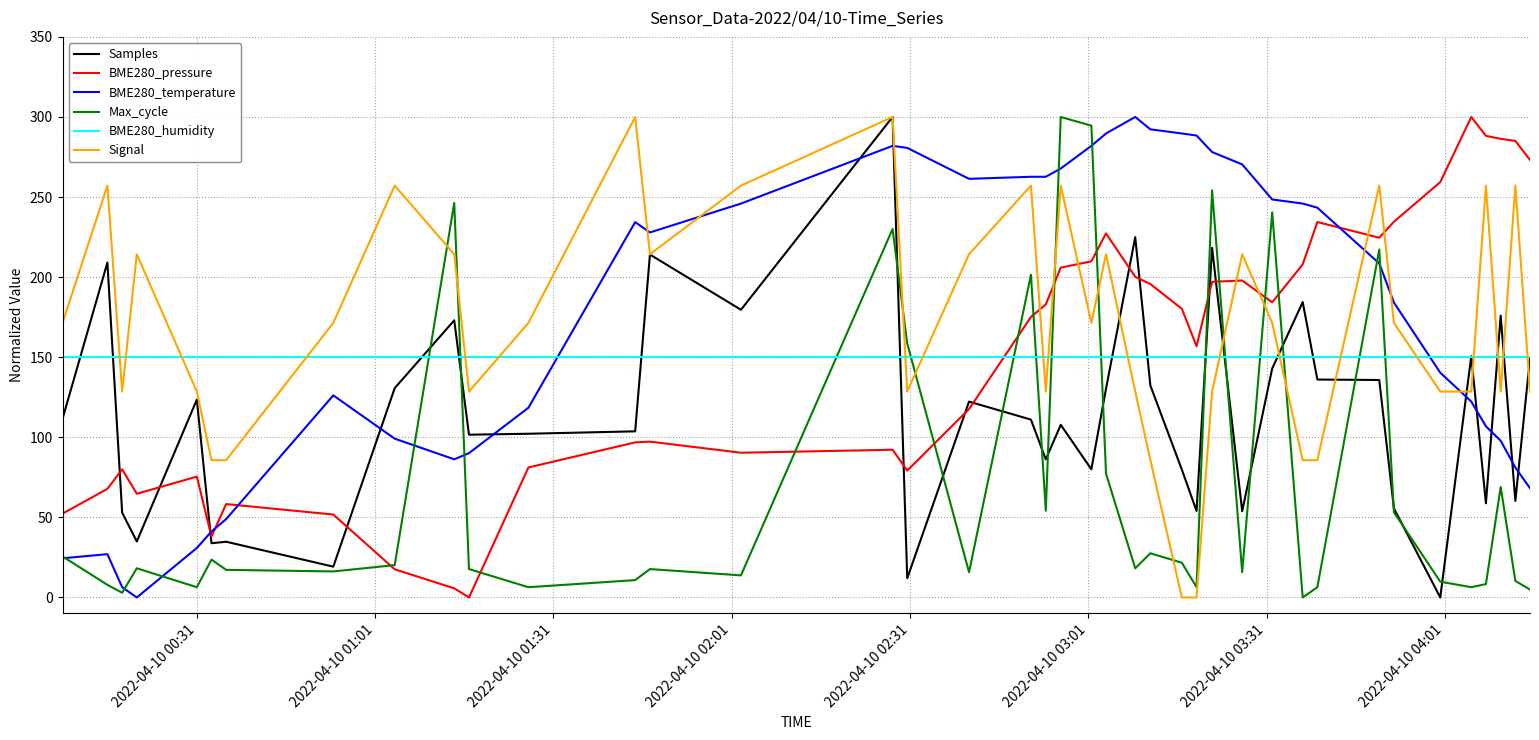

Which series ends up on top after the final intersection of Samples and BME280_temperature?

Samples